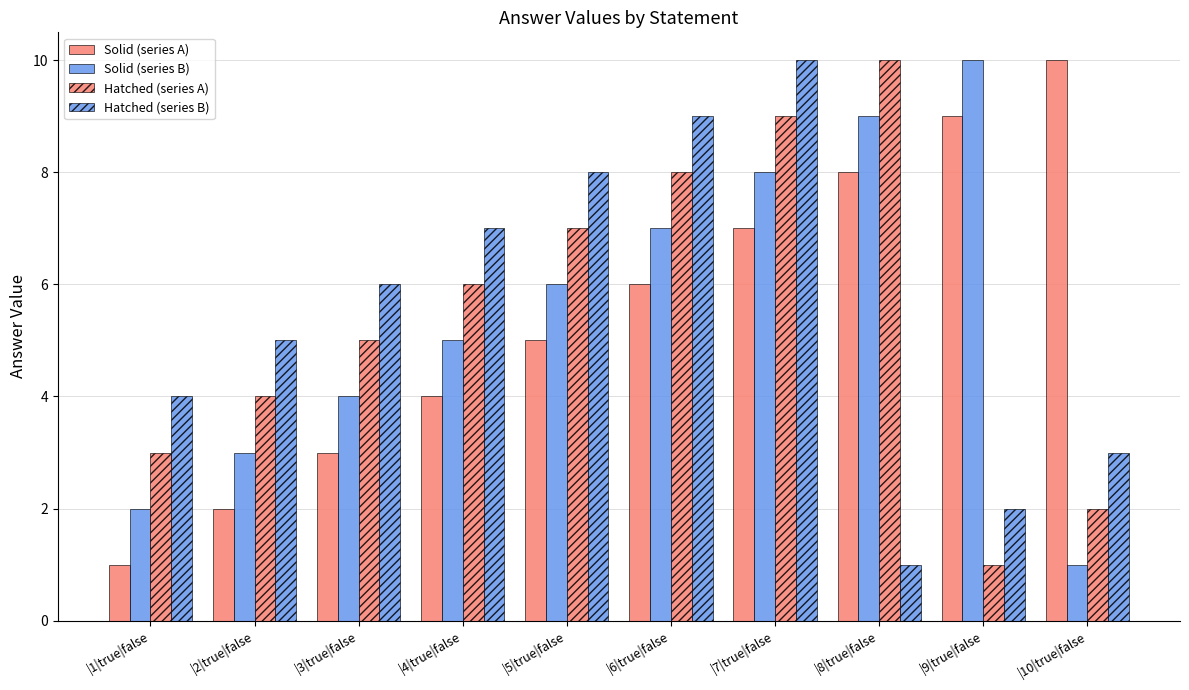

The Hatched (series A) series shows 3 at |1|true|false. True or false?

True